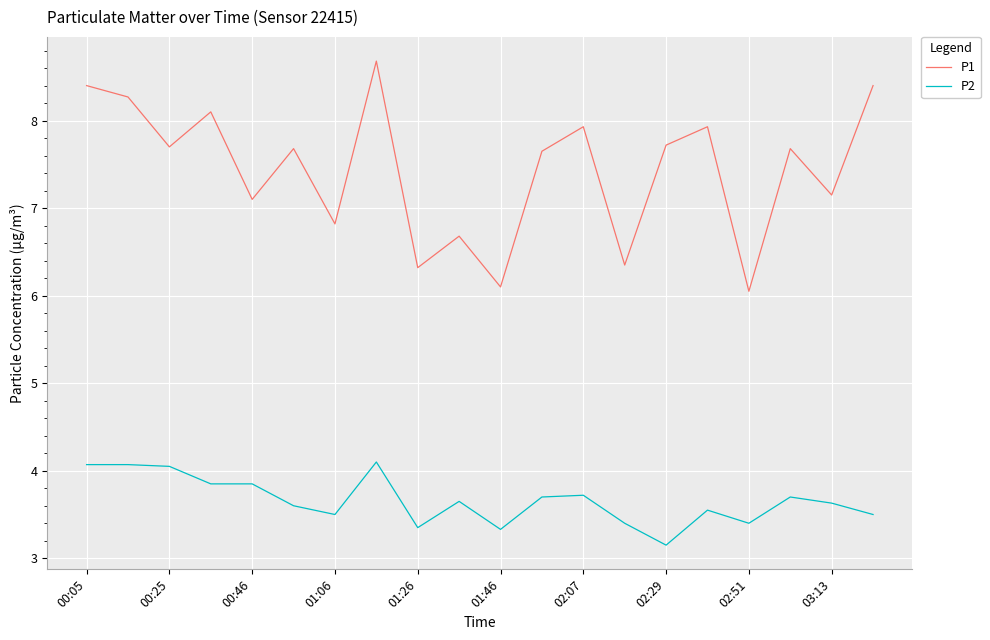

List the series in order of their overall mean, highest first.

P1, P2